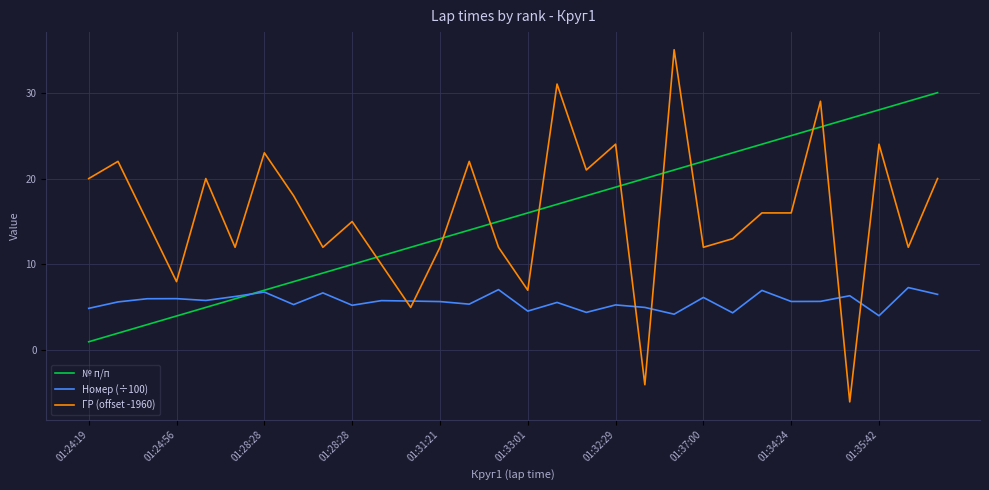

Rank the series by their maximum value, from highest to lowest.

ГР (offset -1960), № п/п, Номер (÷100)